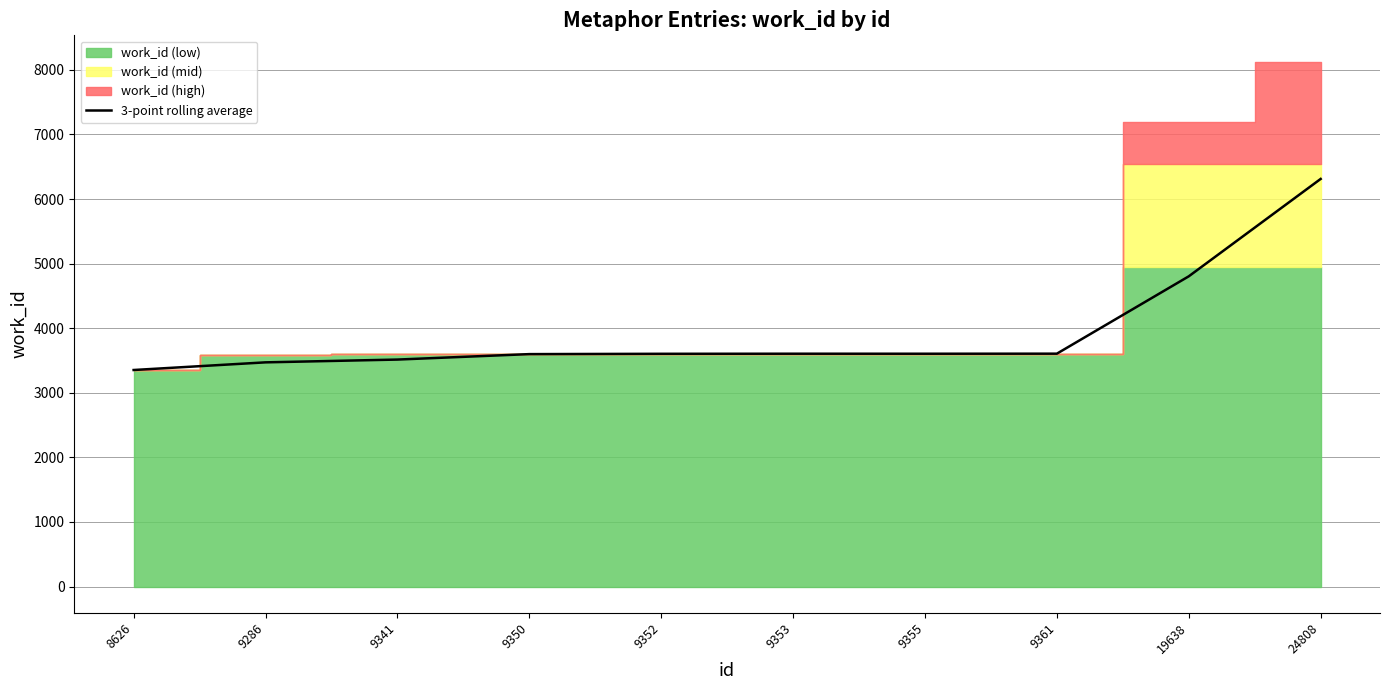

Reading left to right, list all the values displayed in this chart.

3353.0	3471.5	3514.7	3599.0	3604.0	3605.3	3605.0	3606.0	4803.7	6311.7